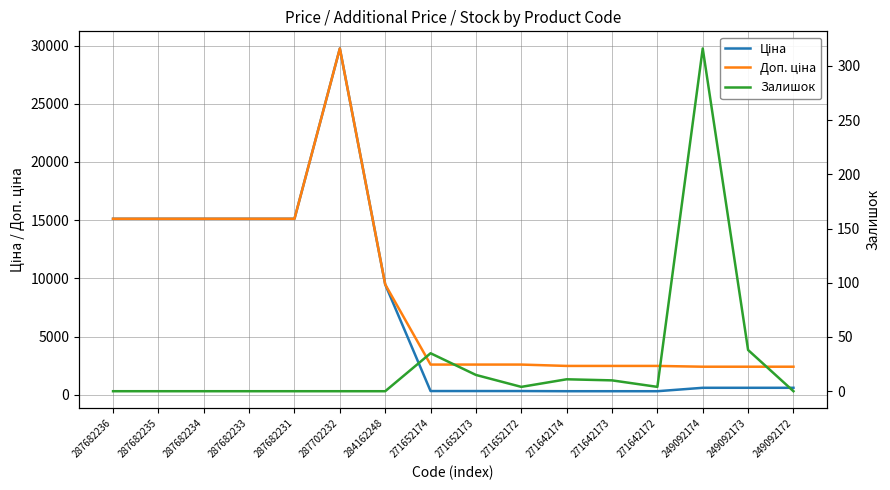

How many series are shown in this chart?

3